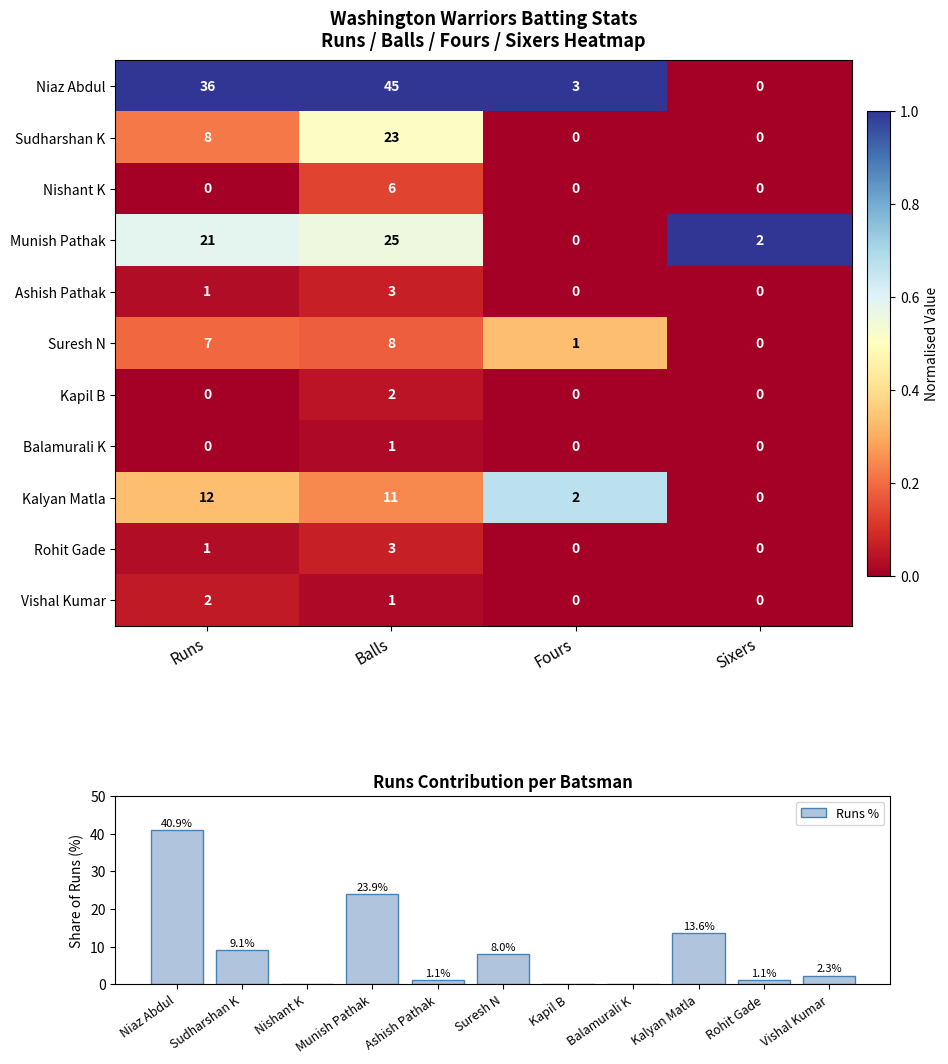

At which category is the sum across all series the highest?

Balls